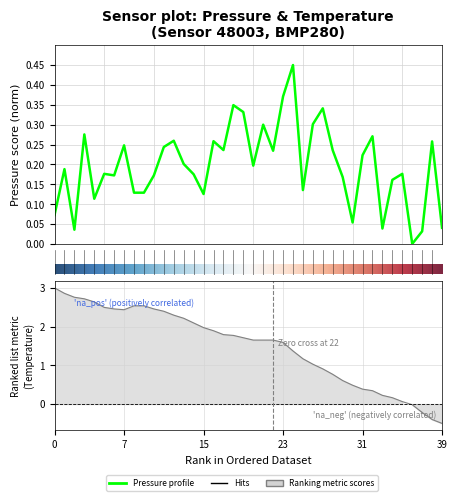

Between 2 and 18, which series saw the biggest shift?

temperature